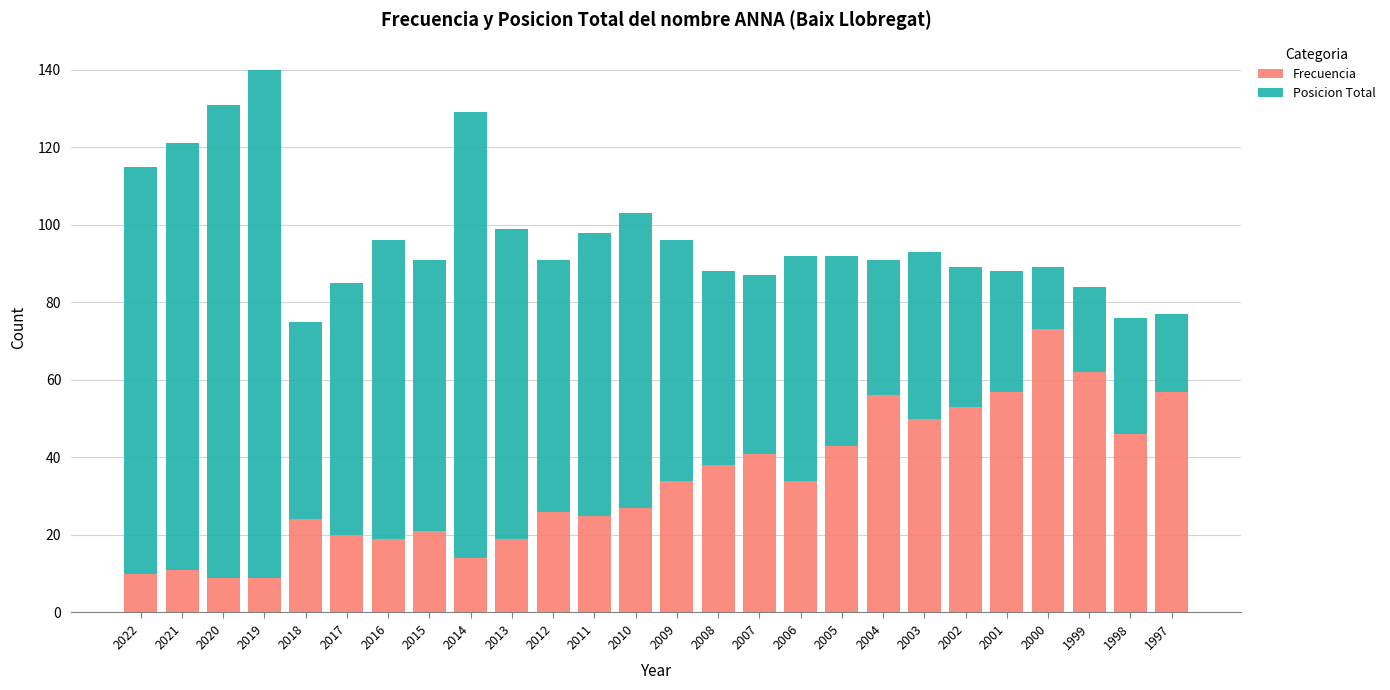

Read the Frecuencia value at 2004.

56